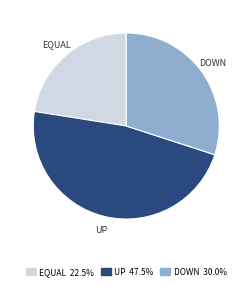

Is there any slice that represents more than half of the pie?

No